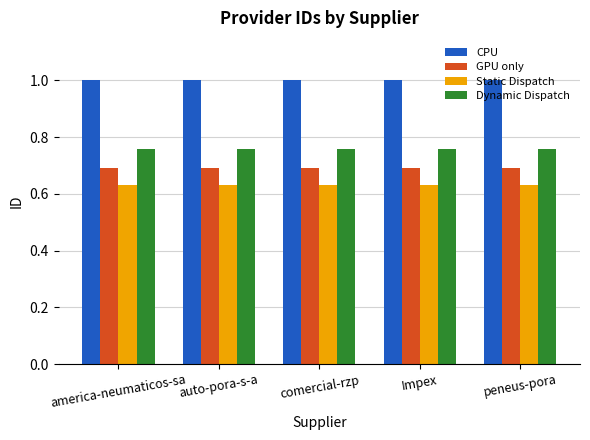

Rank the series by their maximum value, from highest to lowest.

CPU, Dynamic Dispatch, GPU only, Static Dispatch